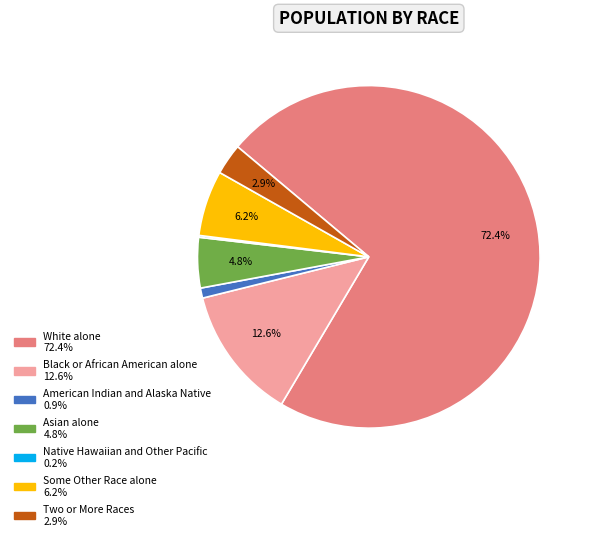

To the nearest percent, what is the average slice percentage?

14%